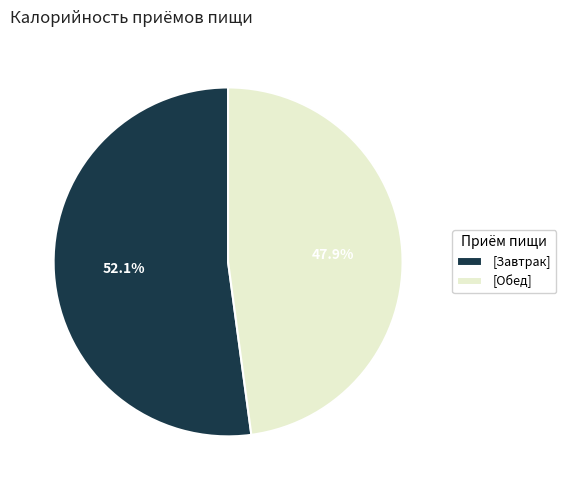

Which category has the biggest portion of the pie?

[Завтрак]